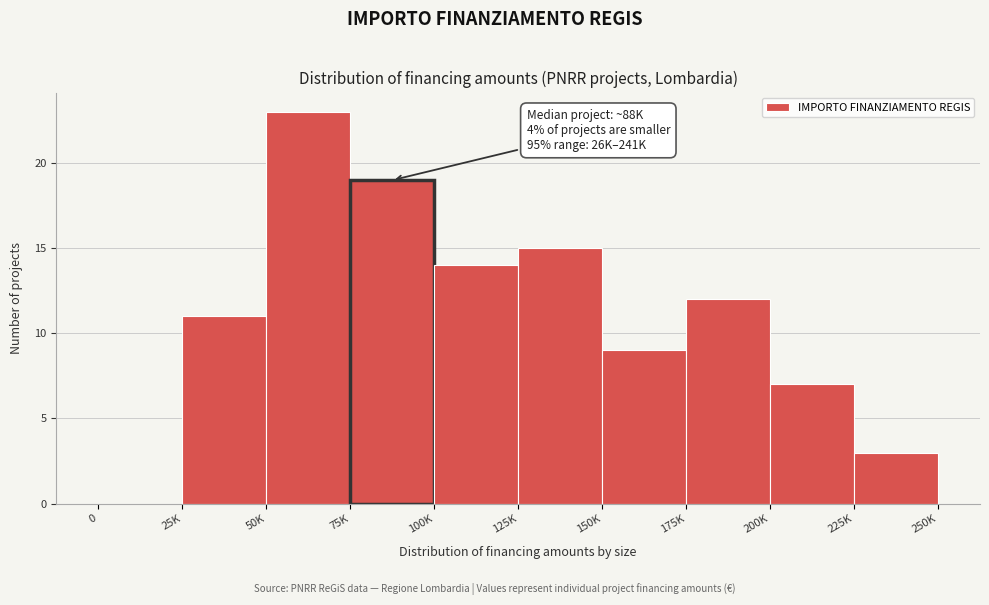

Reading left to right, extract all data points from this chart.

0=0	25K=11	50K=23	75K=19	100K=14	125K=15	150K=9	175K=12	200K=7	225K=3